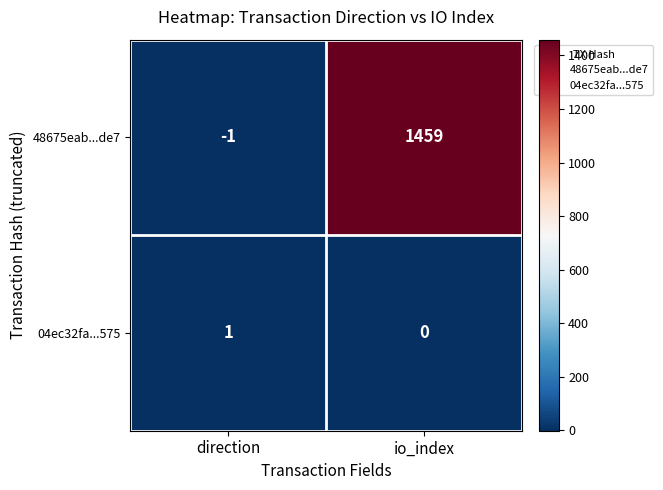

Rank the series by their average value, from highest to lowest.

48675eab...de7, 04ec32fa...575